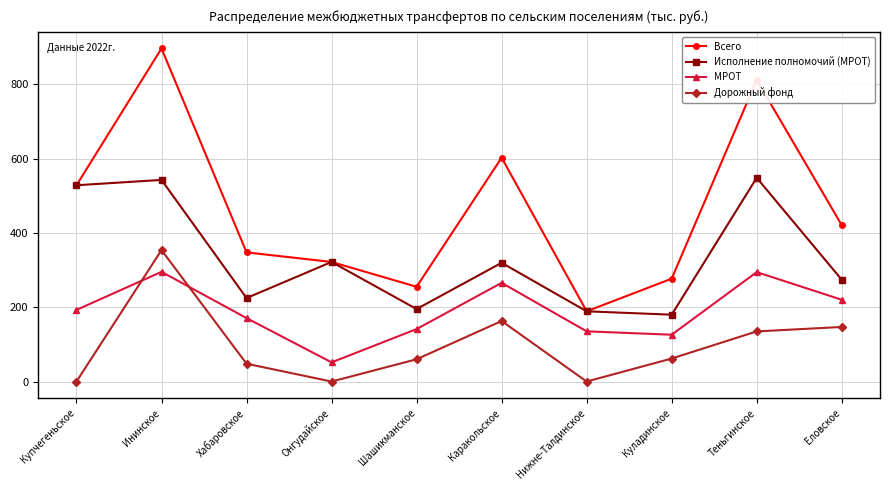

At how many categories does at least one series exceed 691?

2